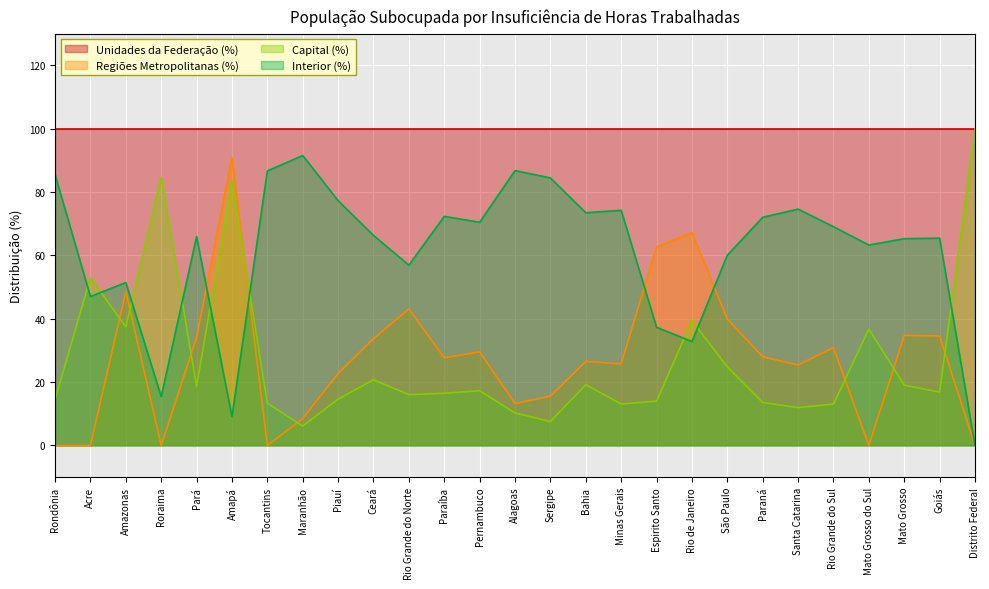

What position from the right is Bahia?

12